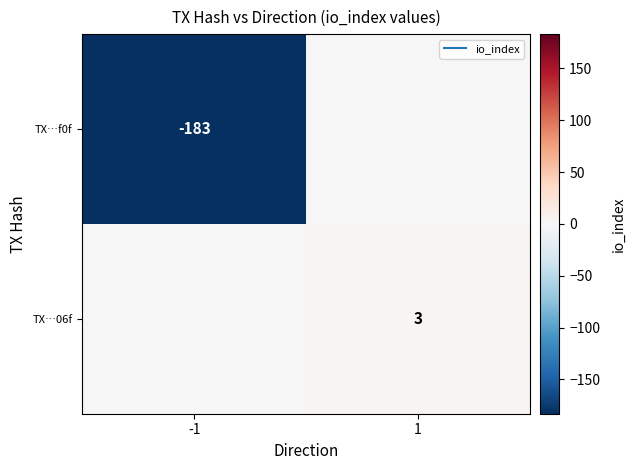

What is the difference between the maximum and minimum values in the TX…06f series?

3